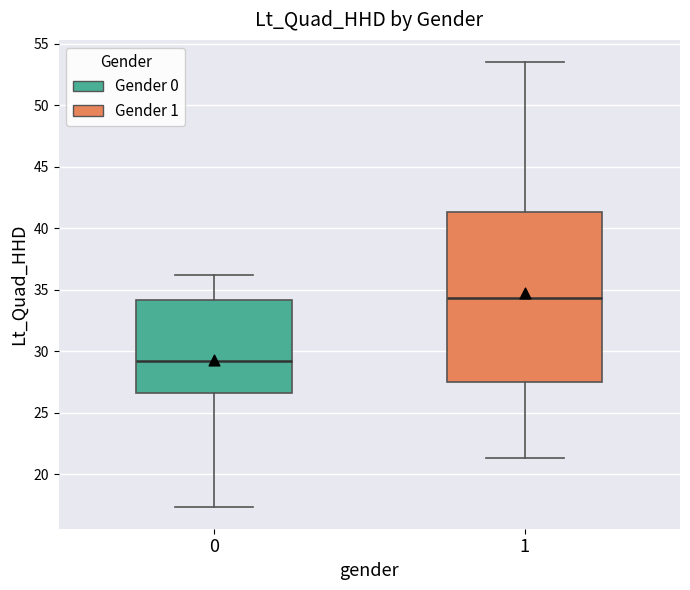

Which box has the lowest median line?

0